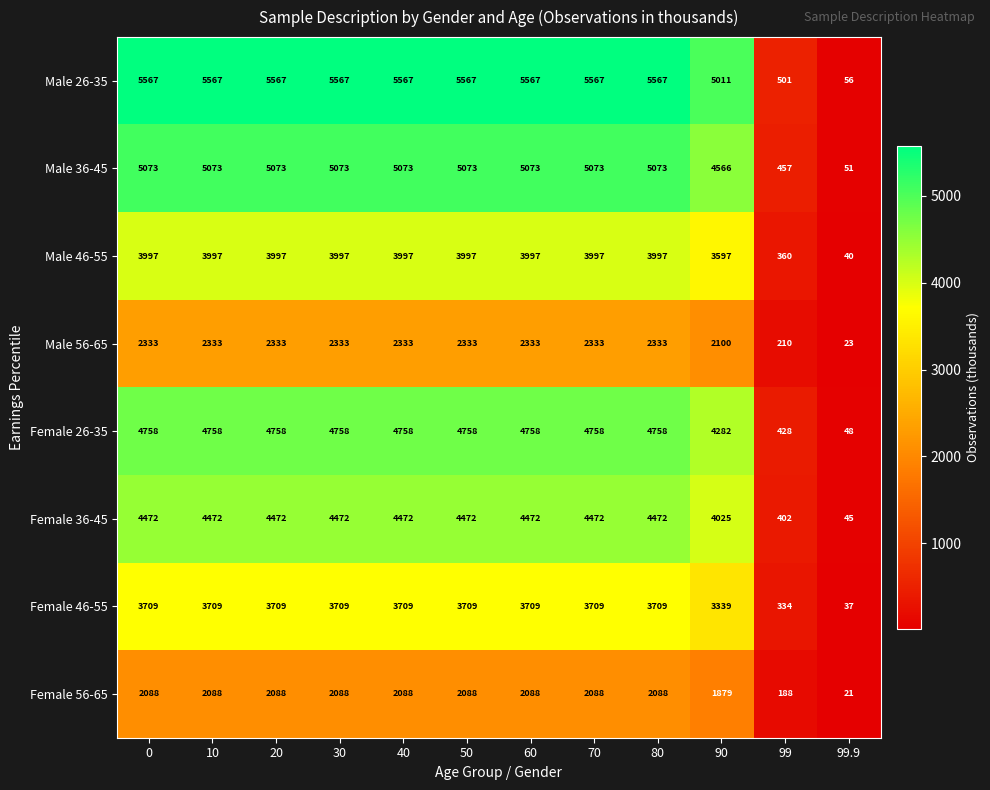

At 60, list the series in order from largest to smallest.

Male 26-35, Male 36-45, Female 26-35, Female 36-45, Male 46-55, Female 46-55, Male 56-65, Female 56-65